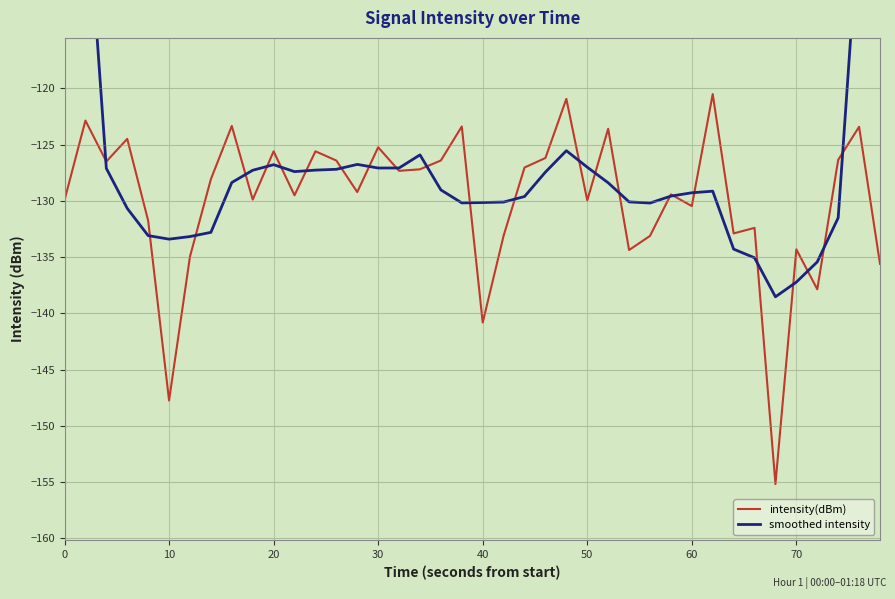

Does the chart display data point markers on the line(s)?

No